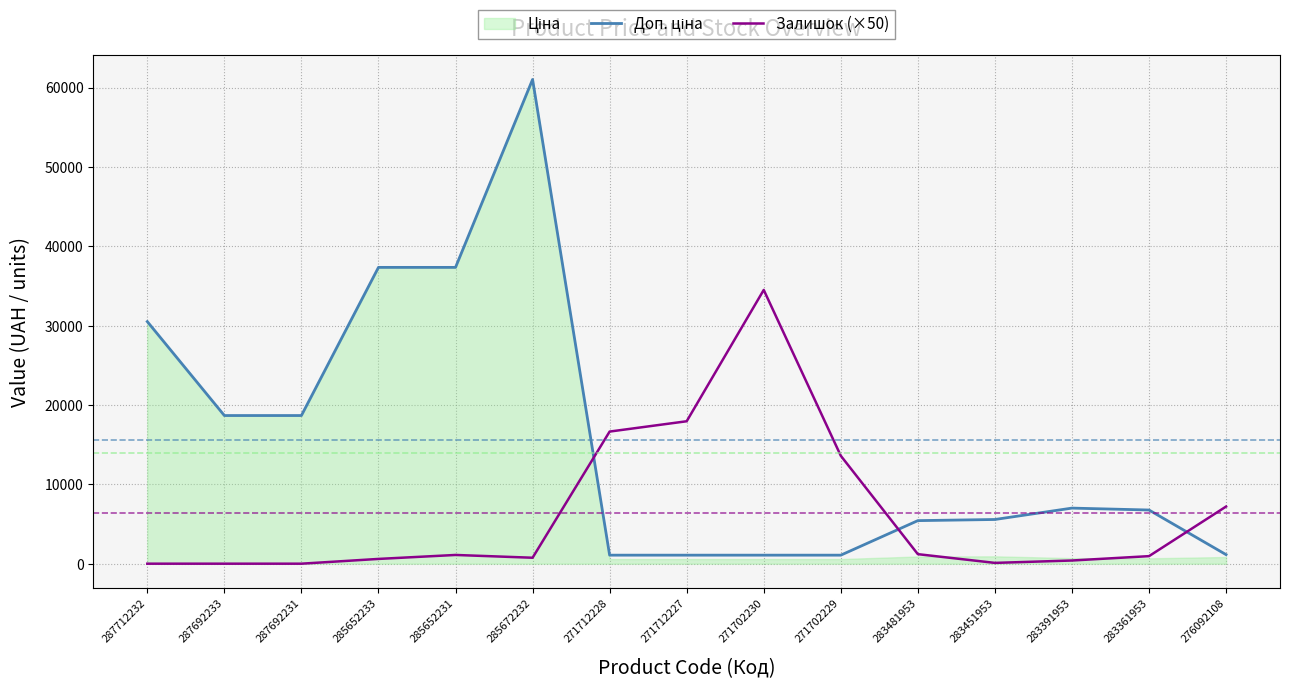

What position from the right is 283361953?

2